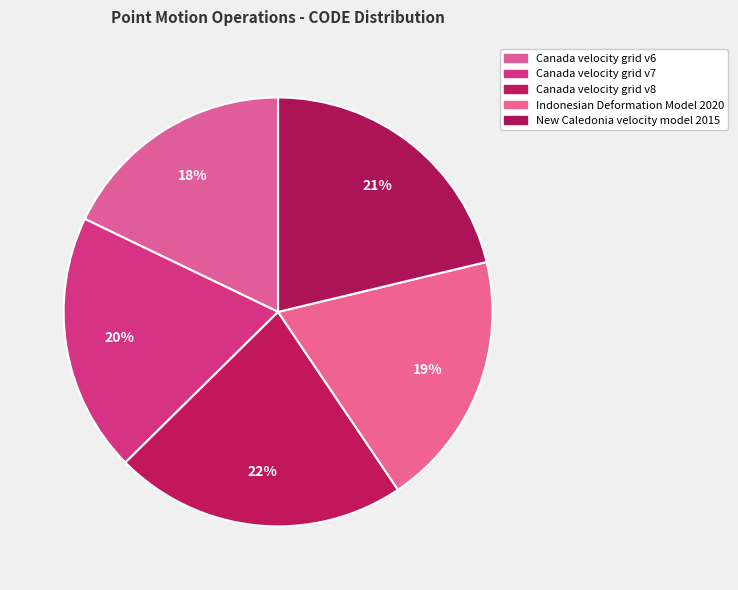

Which category has the smallest portion of the pie?

Canada velocity grid v6